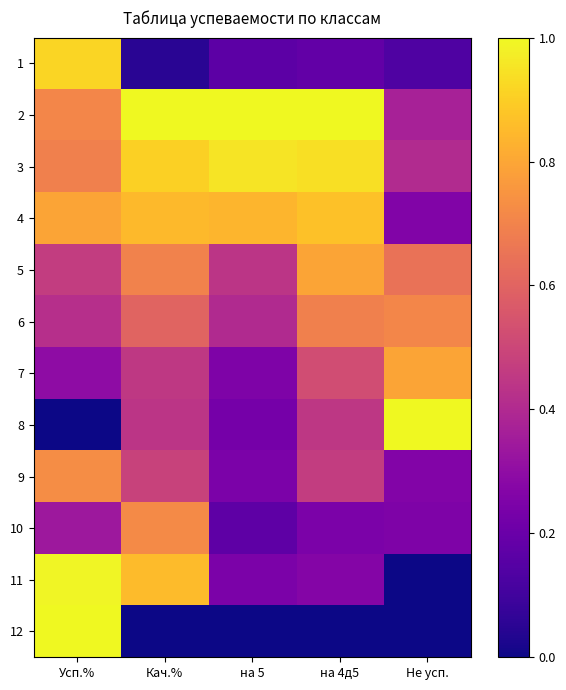

At на 4д5, list the series in order from largest to smallest.

2, 3, 4, 5, 6, 7, 9, 8, 11, 10, 1, 12